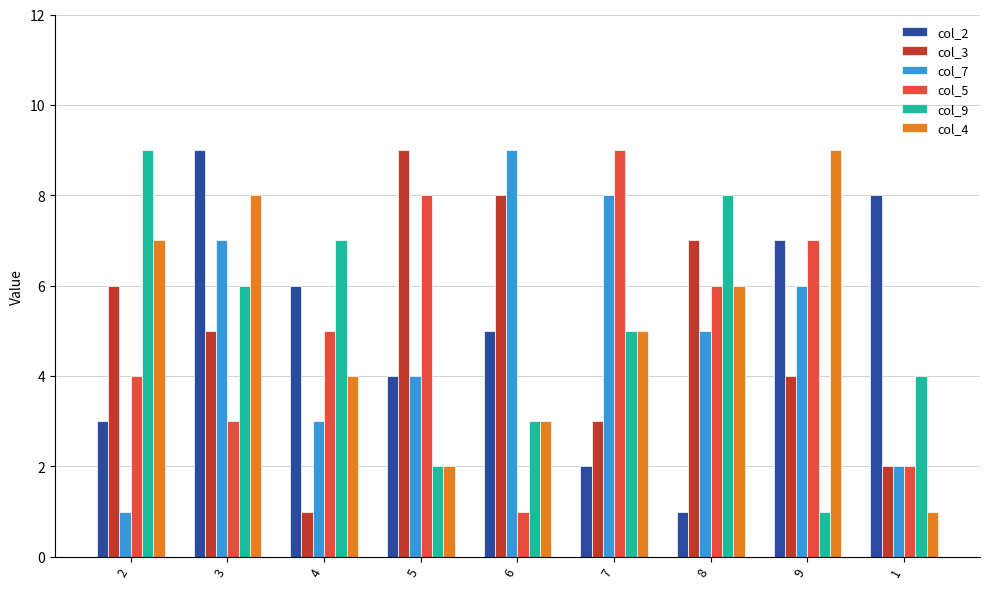

Rank the categories by col_4 value from lowest to highest.

1, 5, 6, 4, 7, 8, 2, 3, 9